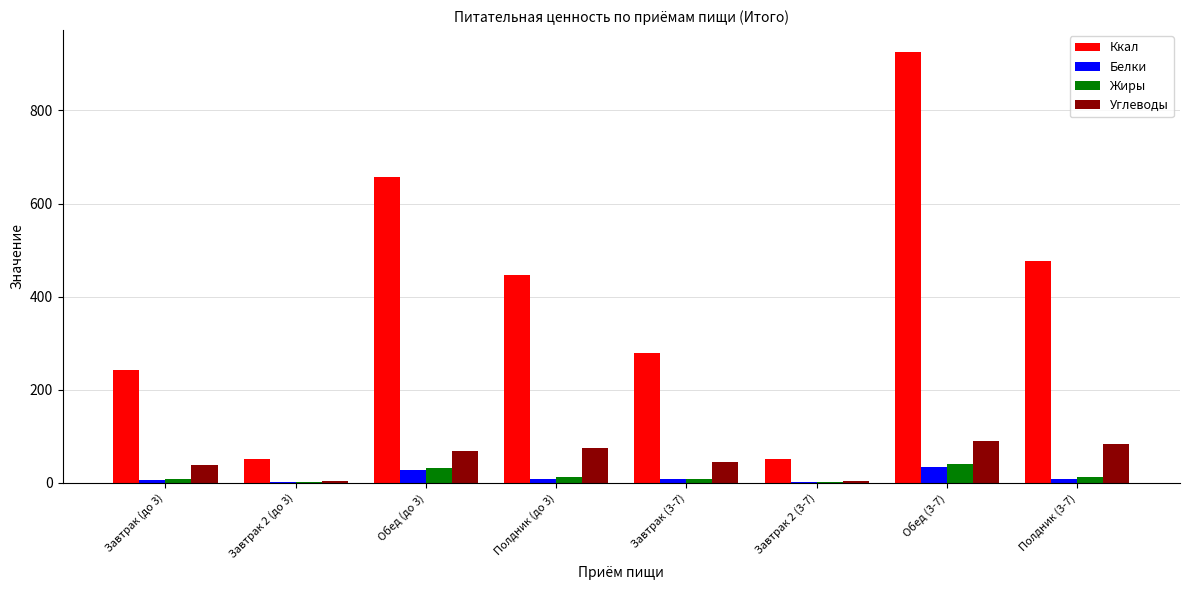

What is the total value across all series at Обед (3-7)?

1091.9